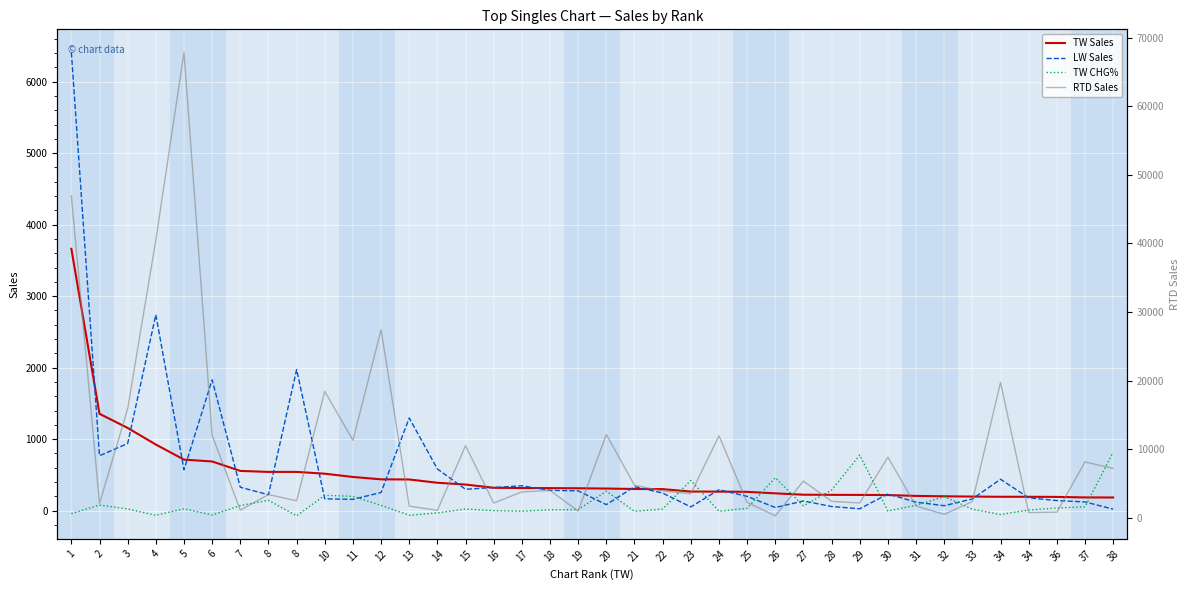

At which category does RTD Sales reach its first local peak?

5